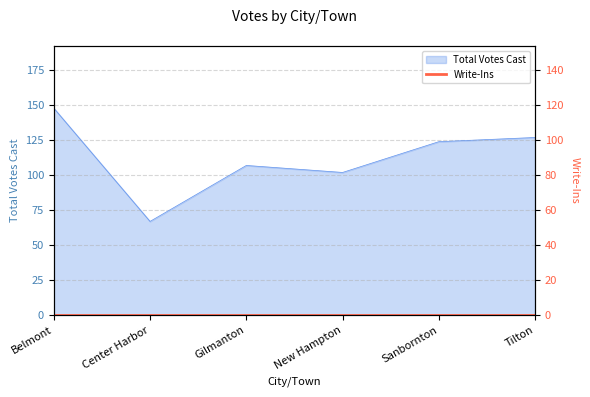

What is the label of the 3rd point from the right?

New Hampton